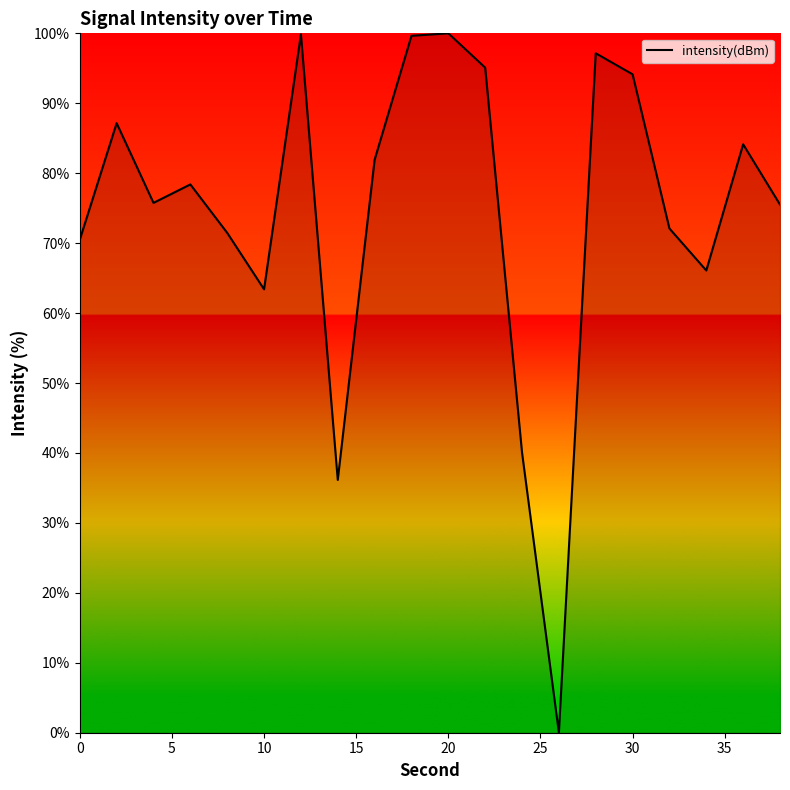

What is the difference between the maximum and minimum values?

100.0